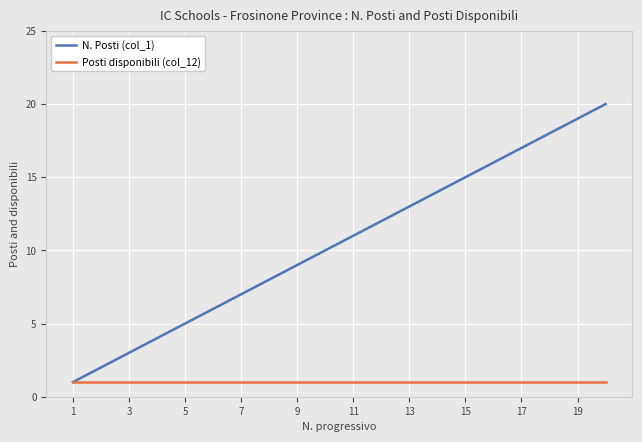

Which series has the widest spread of values?

N. Posti (col_1)